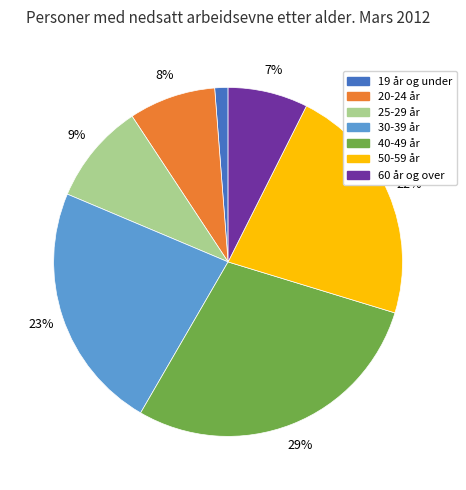

Is there a majority slice in this chart?

No